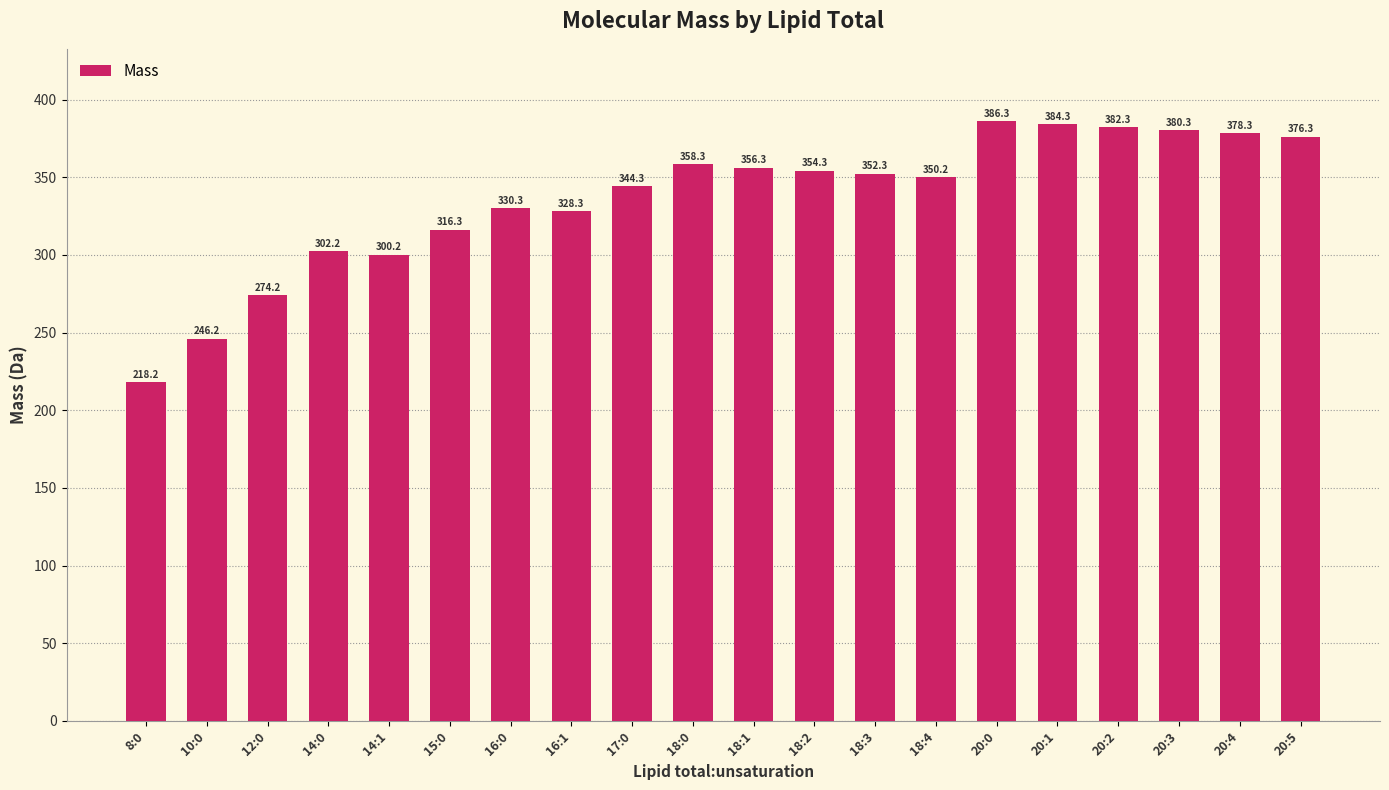

Reading left to right, transcribe all the data shown in this chart.

8:0=218.2	10:0=246.2	12:0=274.2	14:0=302.2	14:1=300.2	15:0=316.3	16:0=330.3	16:1=328.3	17:0=344.3	18:0=358.3	18:1=356.3	18:2=354.3	18:3=352.3	18:4=350.2	20:0=386.3	20:1=384.3	20:2=382.3	20:3=380.3	20:4=378.3	20:5=376.3